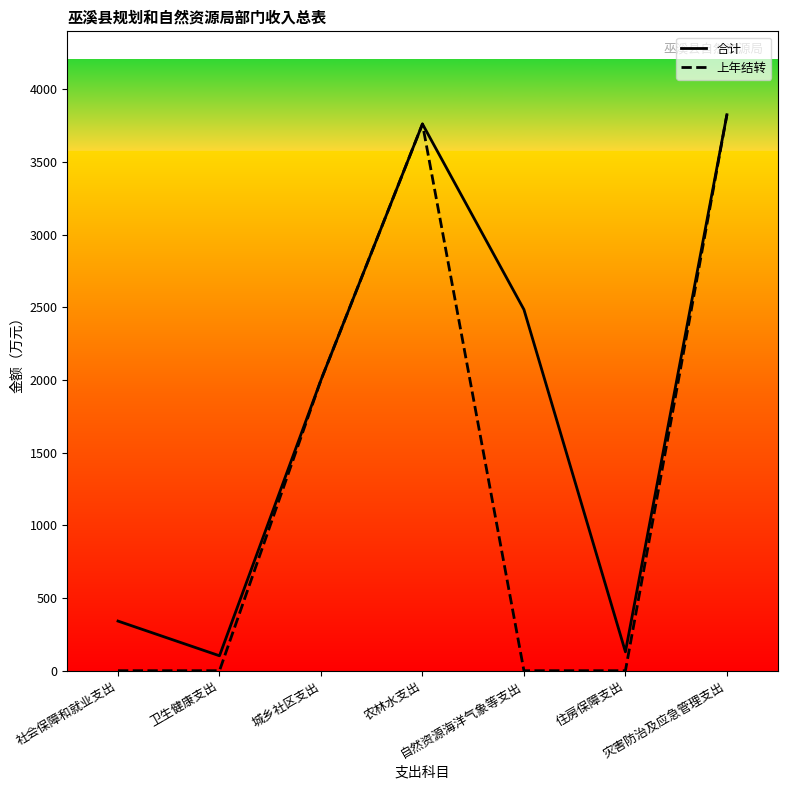

What is the difference between the highest and lowest values at 自然资源海洋气象等支出?

2484.3